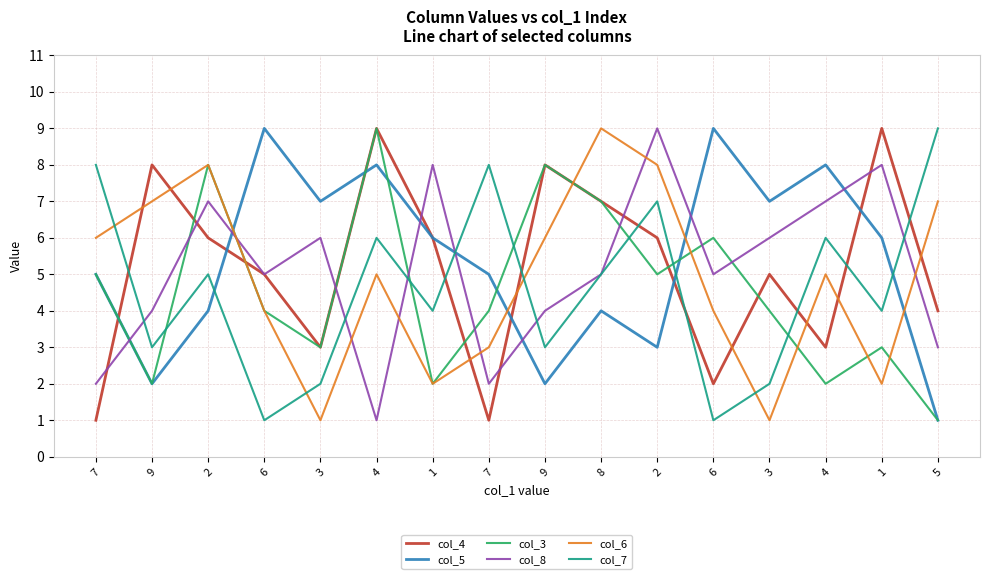

What is the spread (max minus min) of values at 7?

7